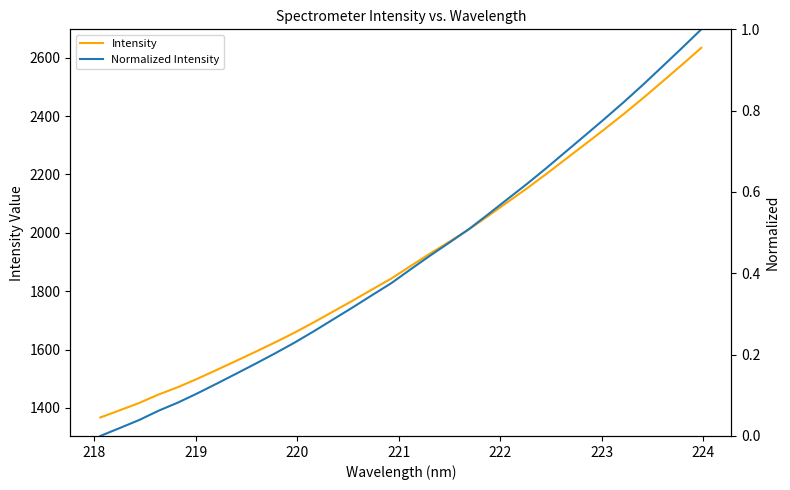

Which series has the largest range (max minus min)?

Intensity